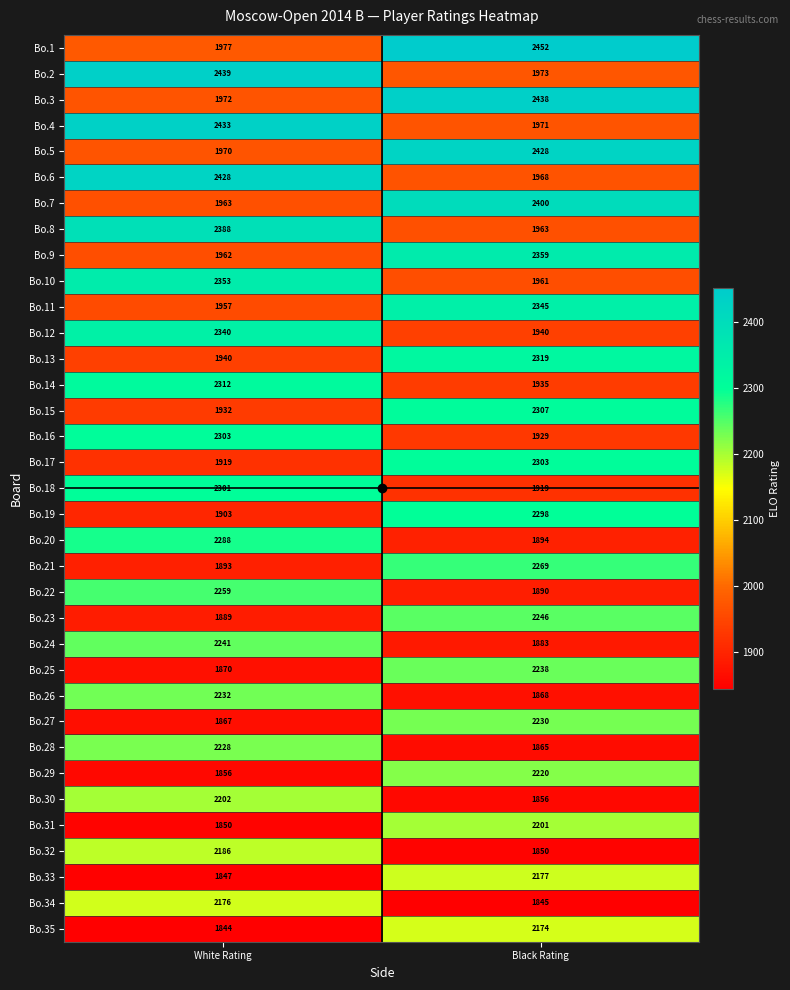

At how many categories does at least one series exceed 2404?

2